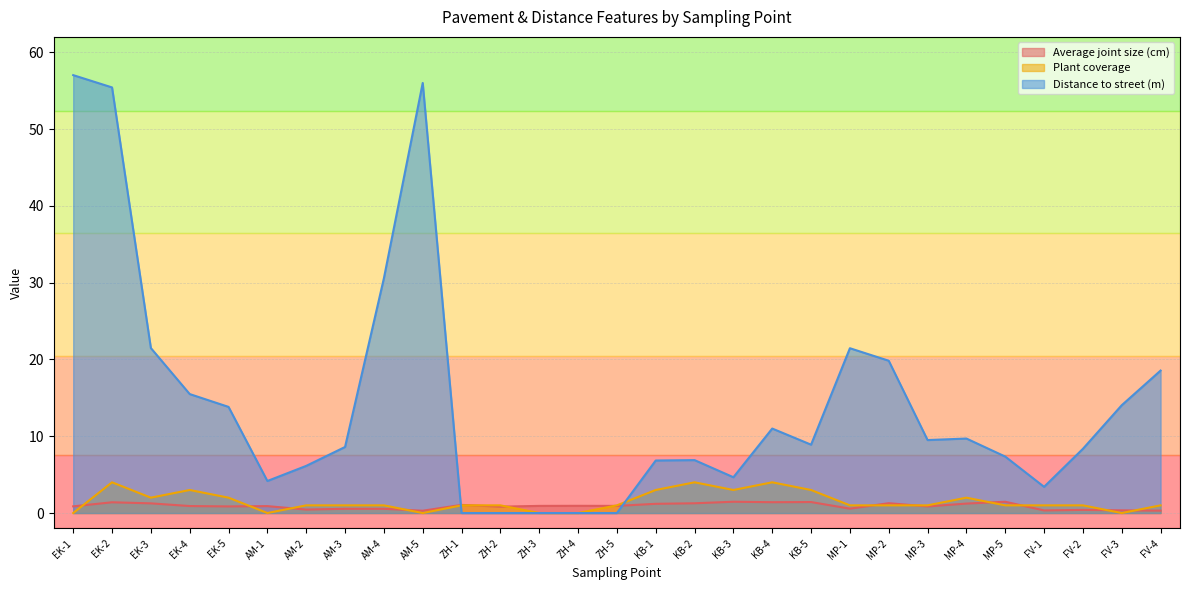

Where does the Plant coverage series first go above 1?

EK-2